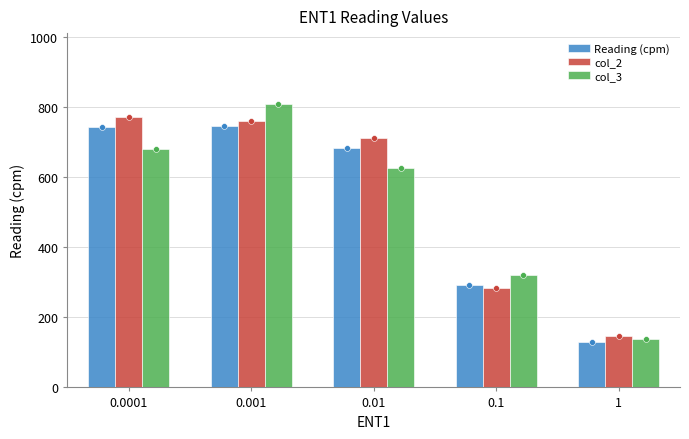

At how many categories does at least one series exceed 496?

3